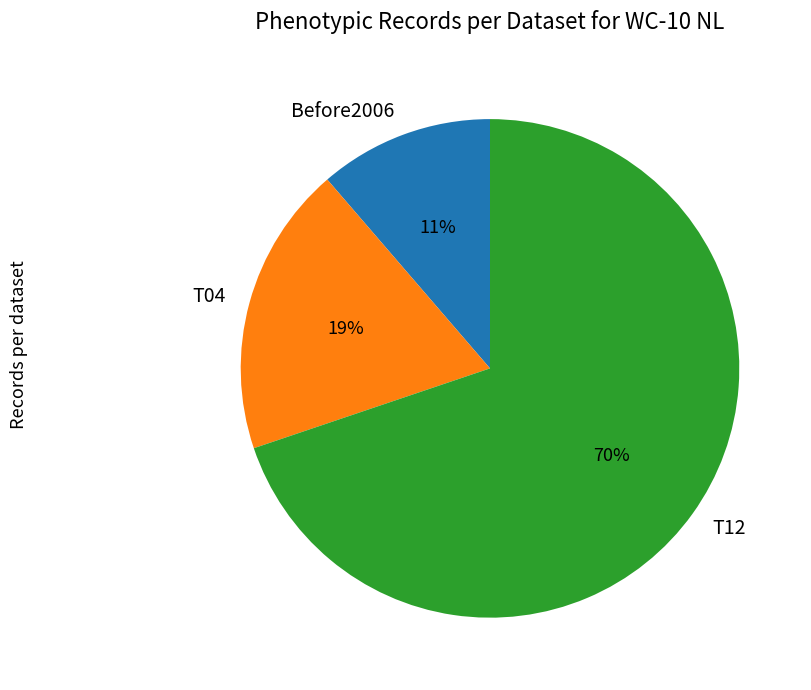

Is the sum of Before2006 and T04 greater than half?

No